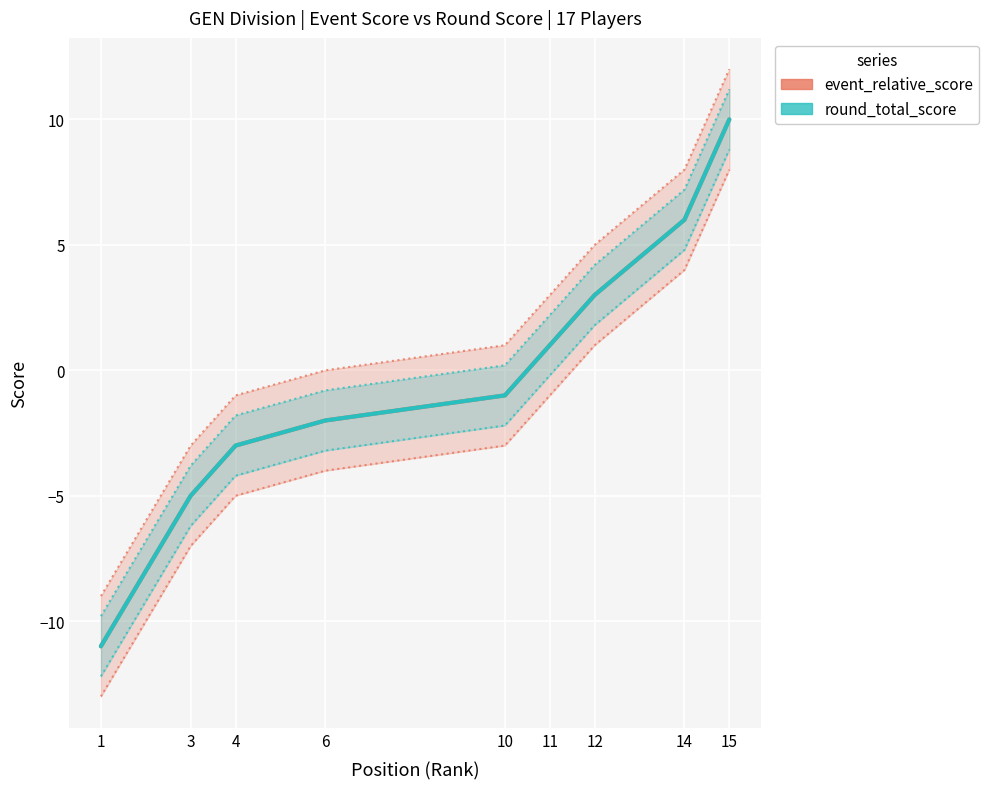

What are all the series names shown in the legend?

event_relative_score, round_total_score